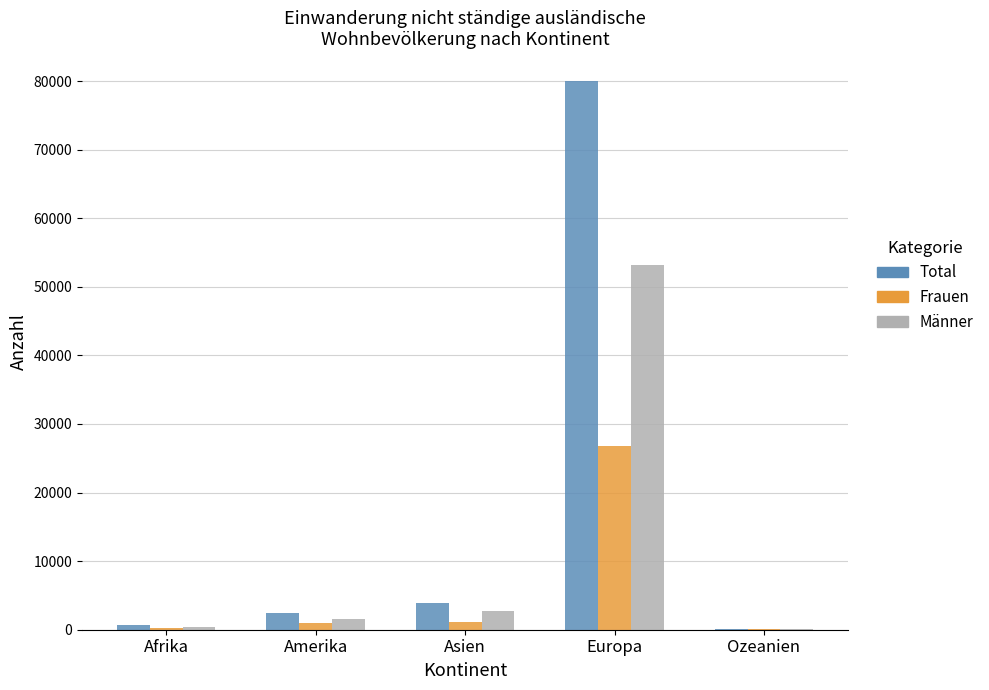

What is the total value across all series at Ozeanien?

280